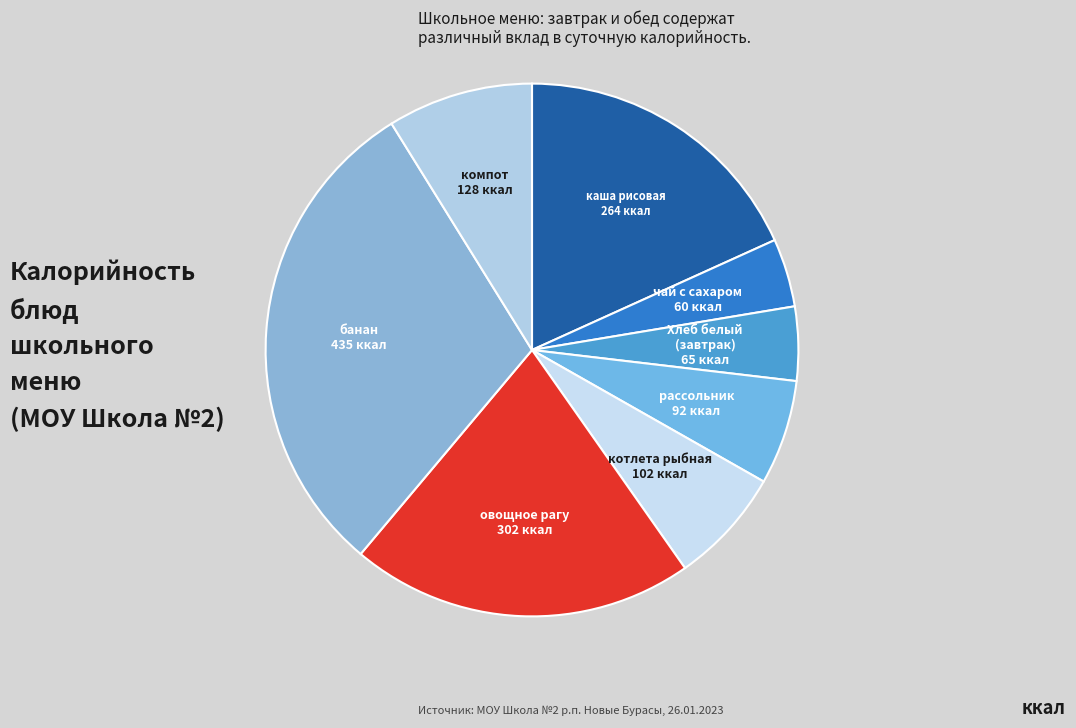

Which category has the smallest portion of the pie?

чай с сахаром